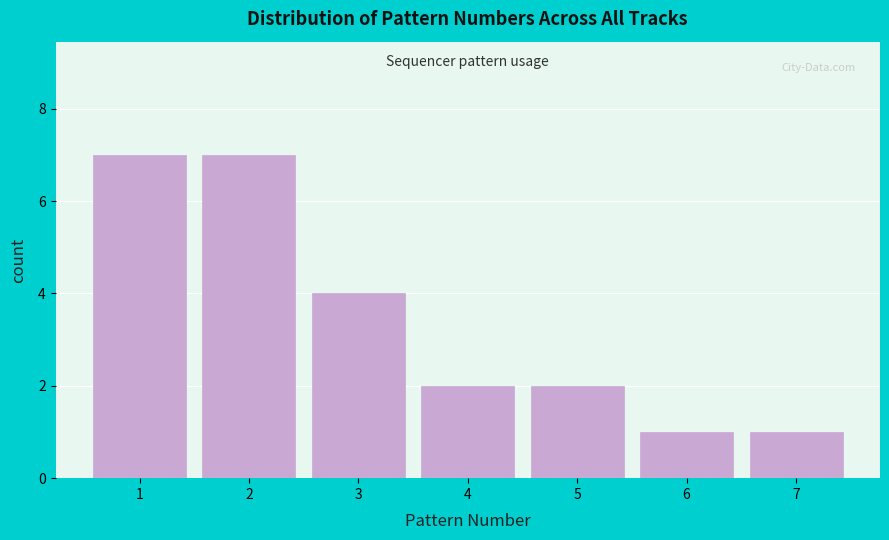

What is the height of the bar covering 6.5 to 7.5 on the x-axis? The values are not printed on the chart, so give them approximately, as read against the axis.

1